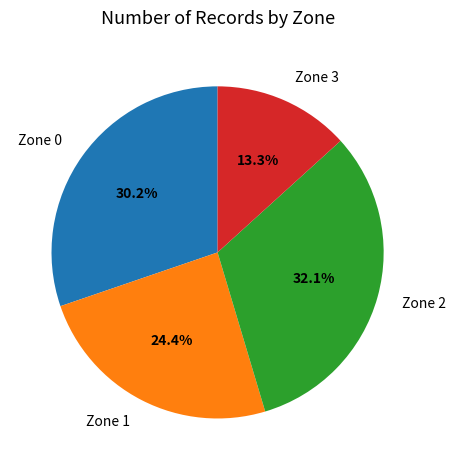

The Zone 1 slice represents 24% of the pie. True or false?

True